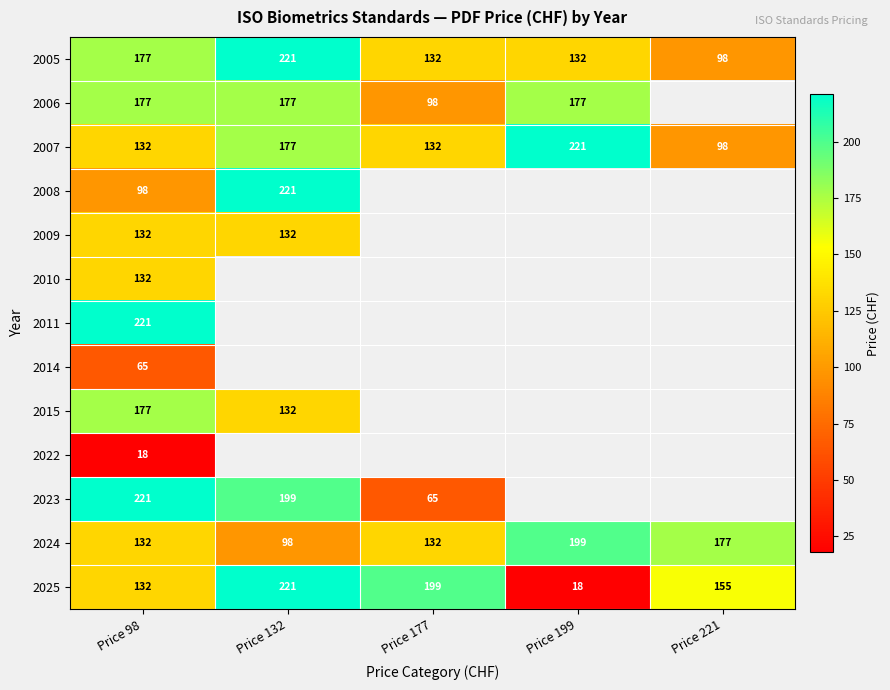

At which category is the sum across all series the highest?

Price 98